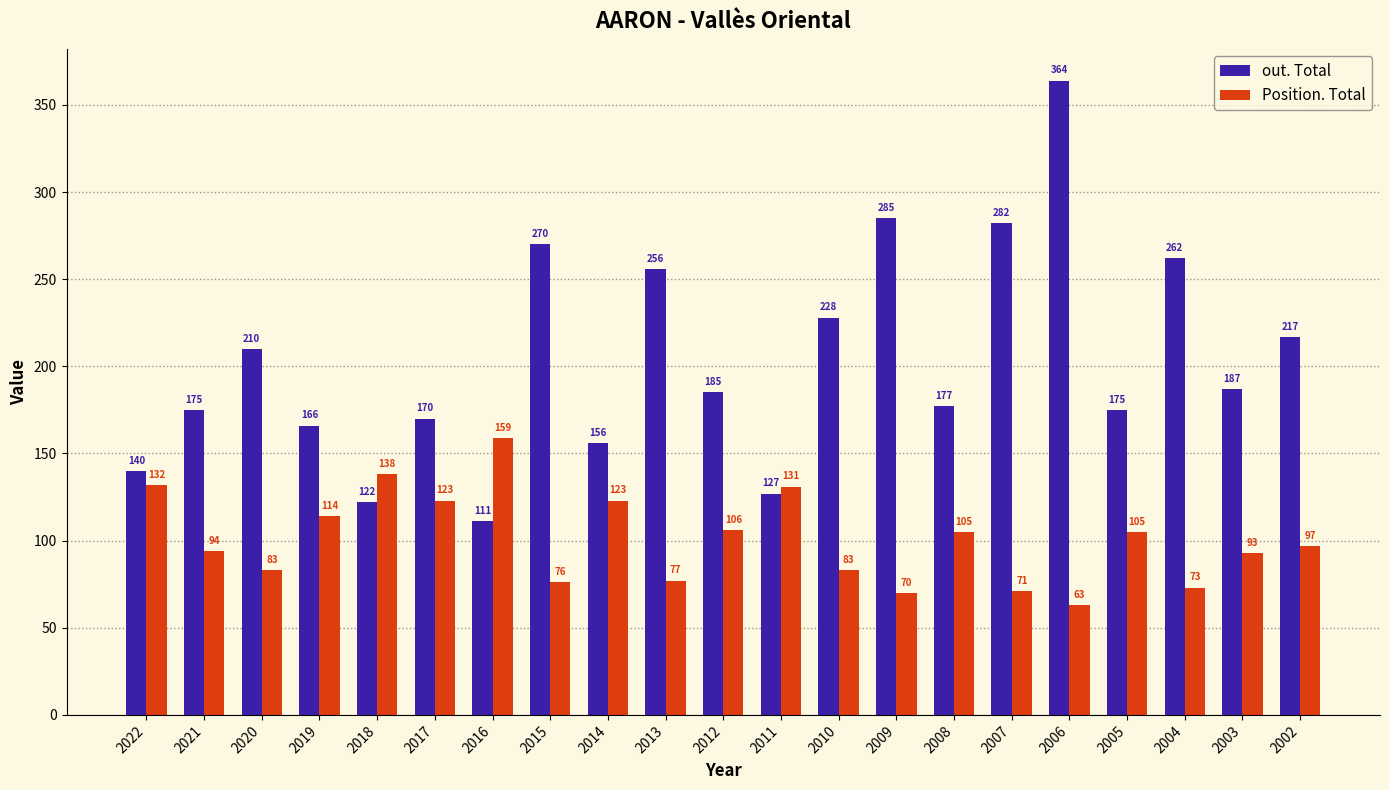

What is the spread (max minus min) of values at 2005?

70